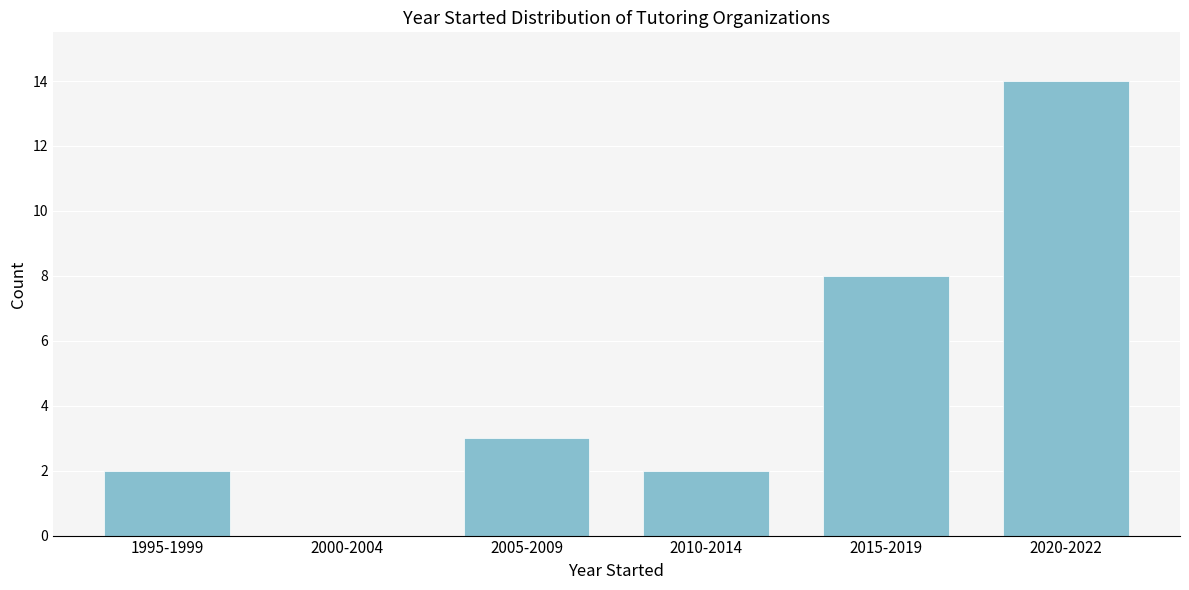

Reading left to right, list all the values displayed in this chart.

1995-1999=2	2000-2004=0	2005-2009=3	2010-2014=2	2015-2019=8	2020-2022=14